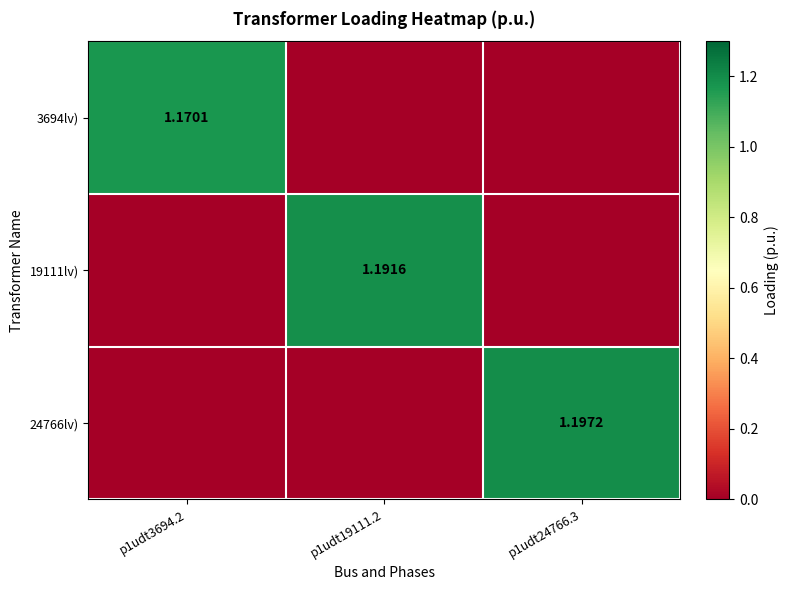

At which label is 24766lv) closest to 0?

p1udt3694.2